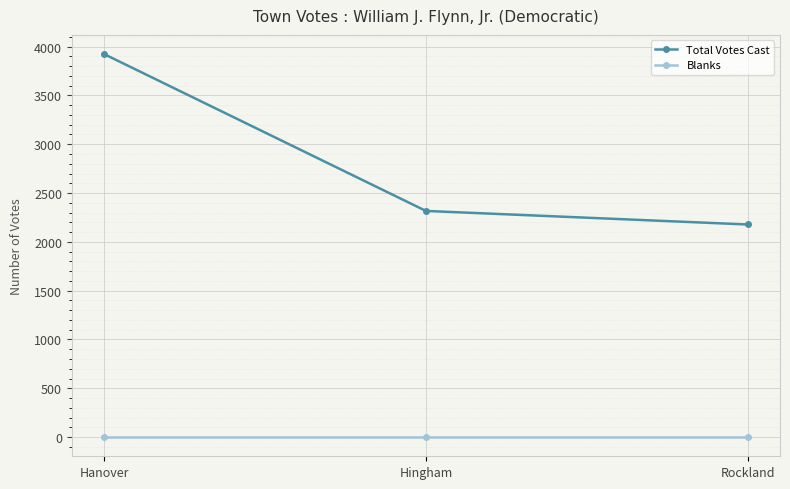

True or false: Total Votes Cast has a value of 6657 at Hanover.

False